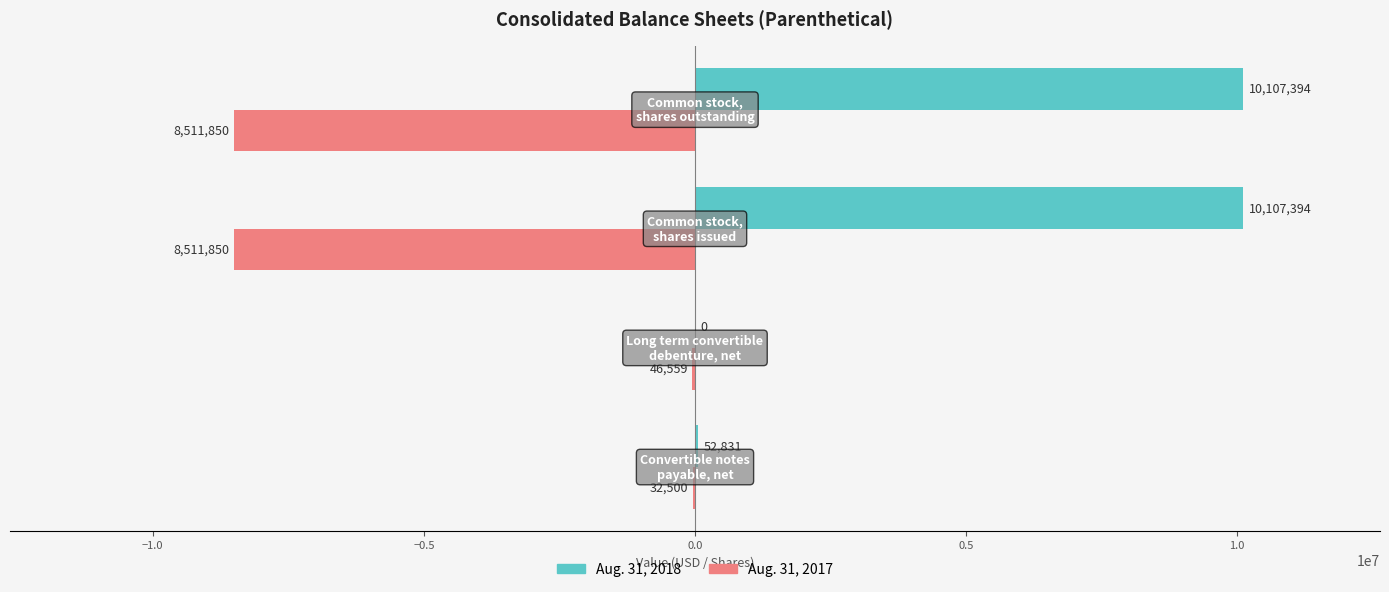

What is the sum of all Aug. 31, 2017 values?

-17102759